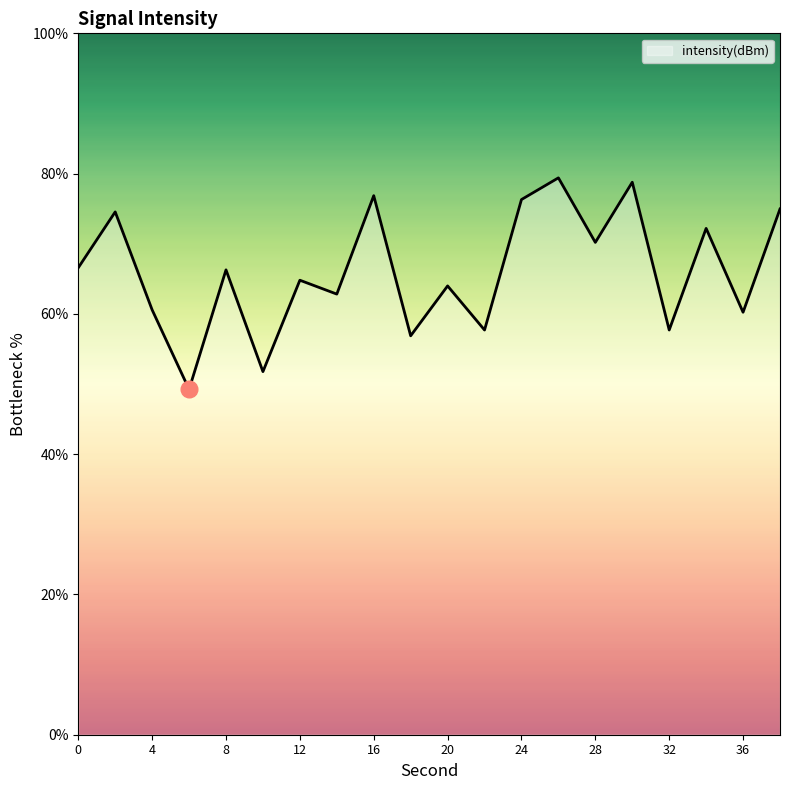

What is the difference between the maximum and second lowest values?

27.6